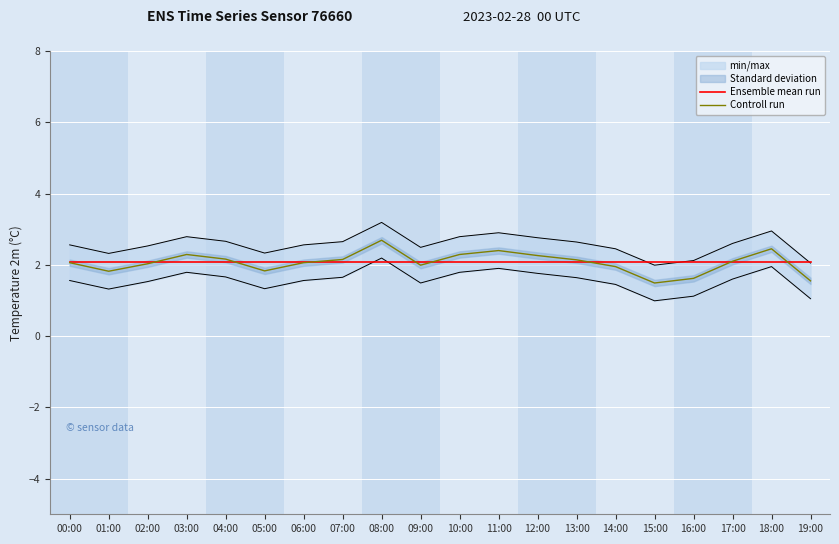

At which category does Controll run reach its first local peak?

03:00